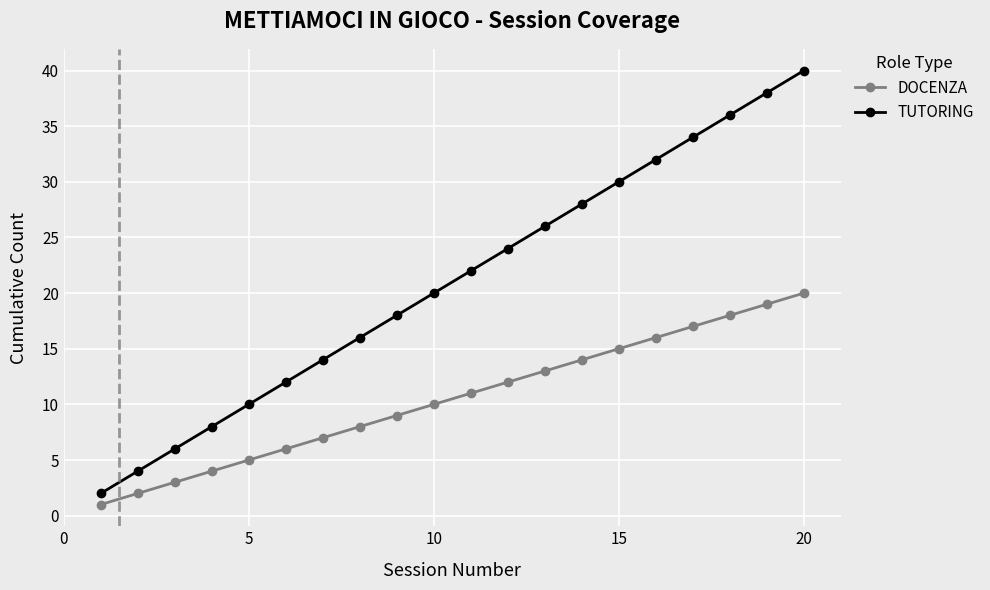

Rank the series by their maximum value, from highest to lowest.

TUTORING, DOCENZA